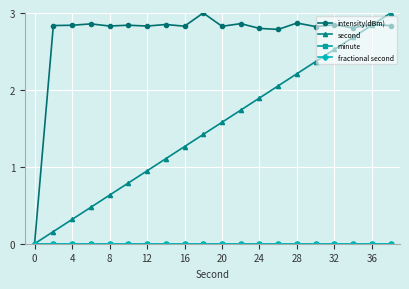

Is this an area chart (filled region under the line)?

No